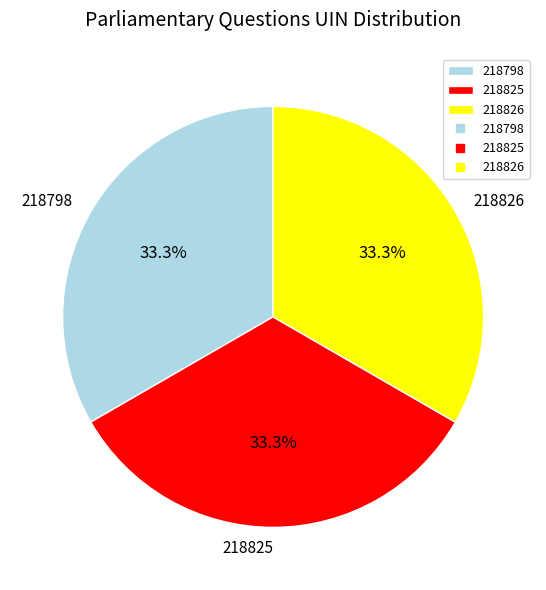

What is the total percentage of 218798 and 218826?

66.7%